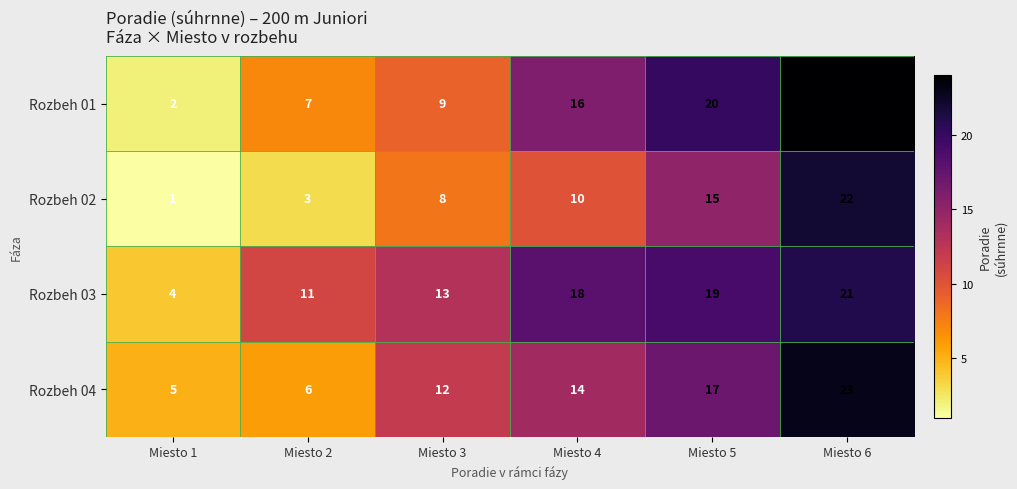

The value of Rozbeh 02 at Miesto 3 is 8. True or false?

True